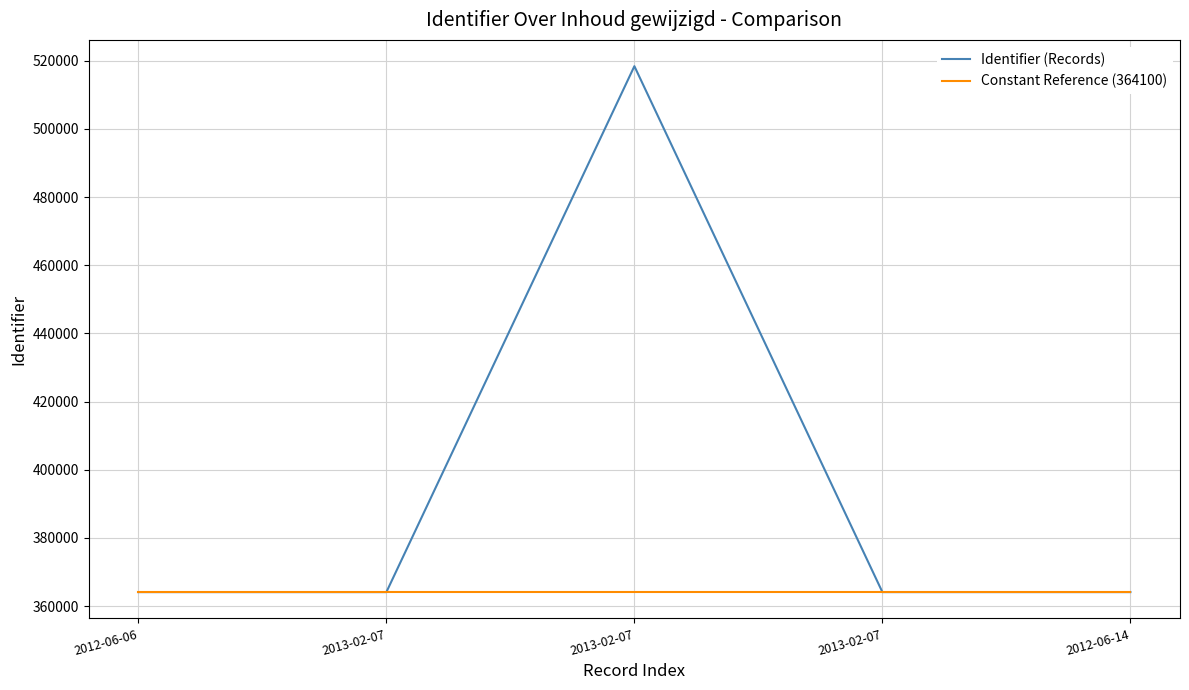

True or false: Constant Reference (364100) and Identifier (Records) intersect in this chart.

False